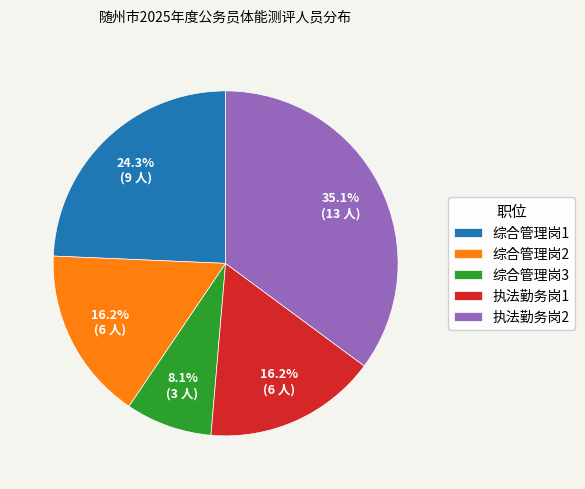

Between 综合管理岗1 and 执法勤务岗2, which is larger?

执法勤务岗2